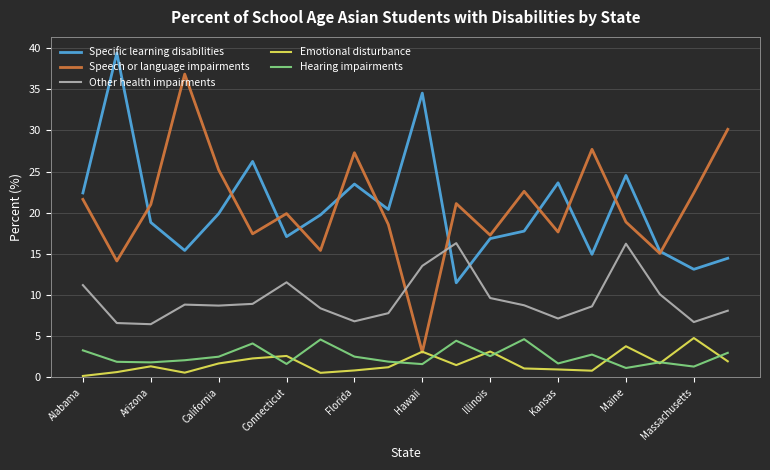

Which series has the largest range (max minus min)?

Speech or language impairments